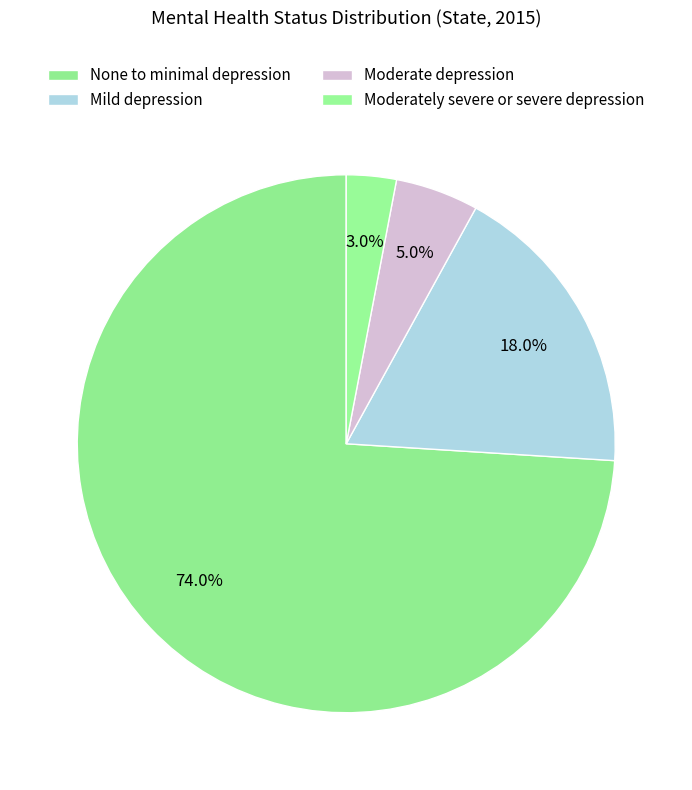

True or false: None to minimal depression accounts for 69% of the total.

False